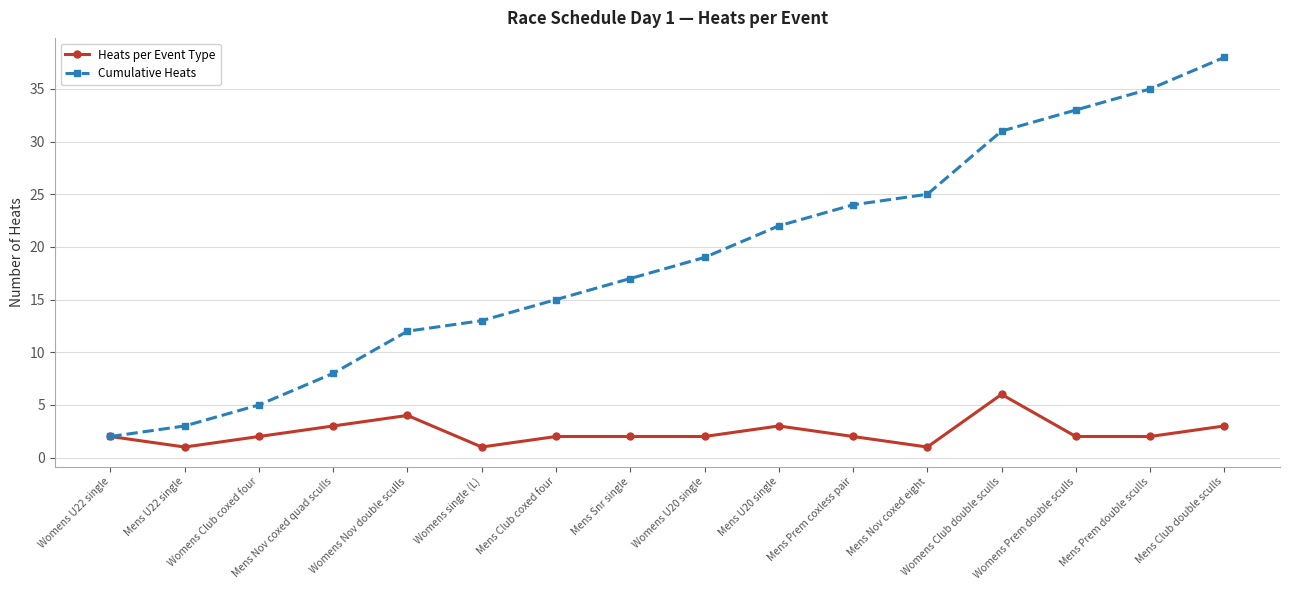

What is the label of the 15th point from the right?

Mens U22 single